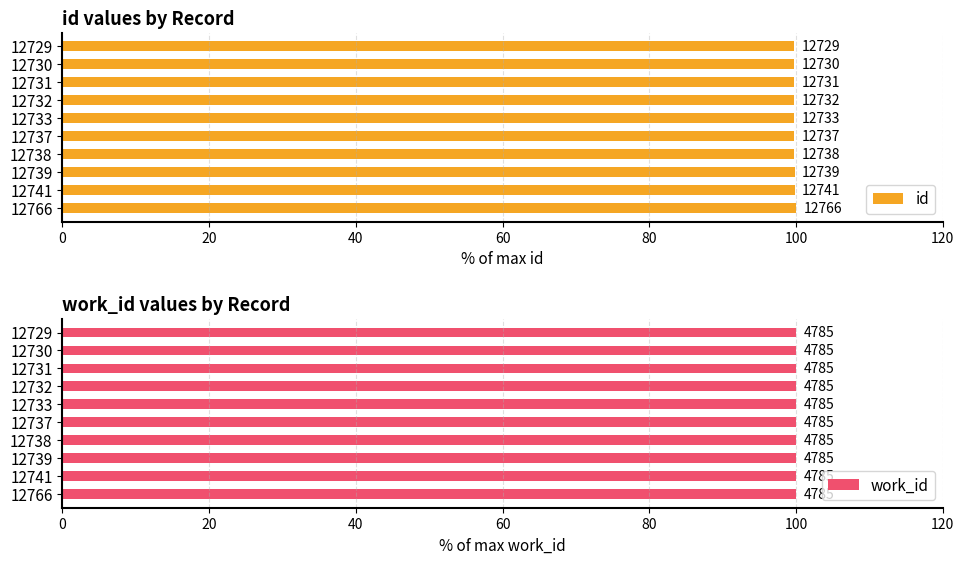

What is the value of the id bar at the 2nd from the left?

99.7